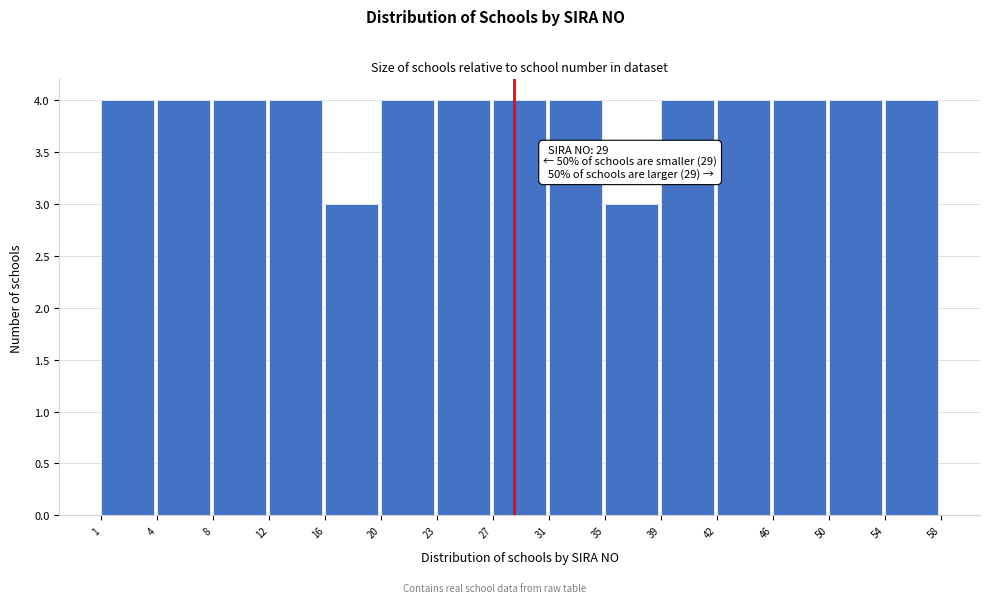

Reading left to right, extract all data points from this chart.

1=4	4=4	8=4	12=4	16=3	20=4	23=4	27=4	31=4	35=3	39=4	42=4	46=4	50=4	54=4